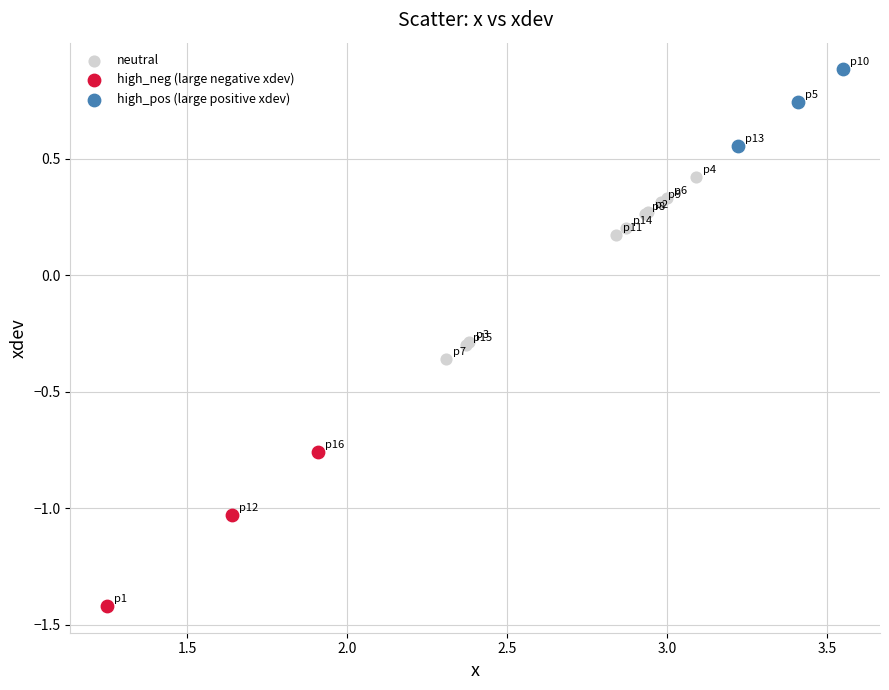

Which series has the widest spread of Y values?

neutral